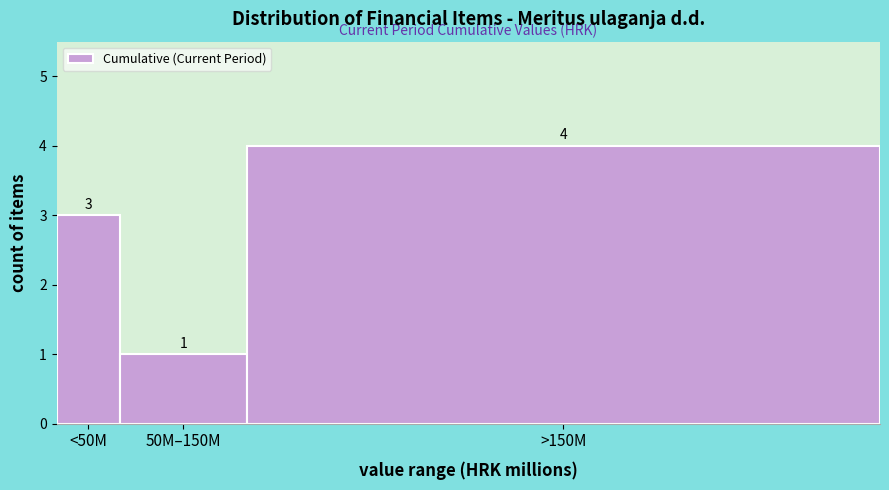

Reading left to right, transcribe all the data shown in this chart.

3	1	4